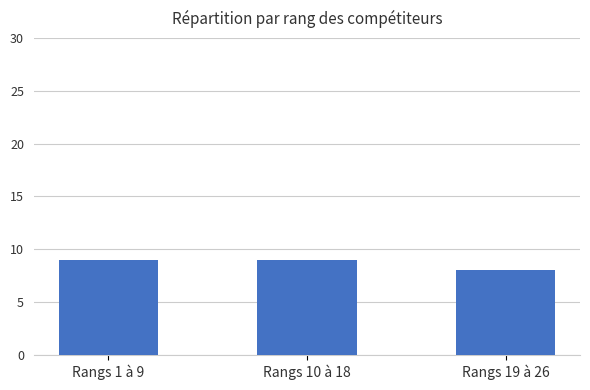

What is the label of the 3rd bar from the right?

Rangs 1 à 9